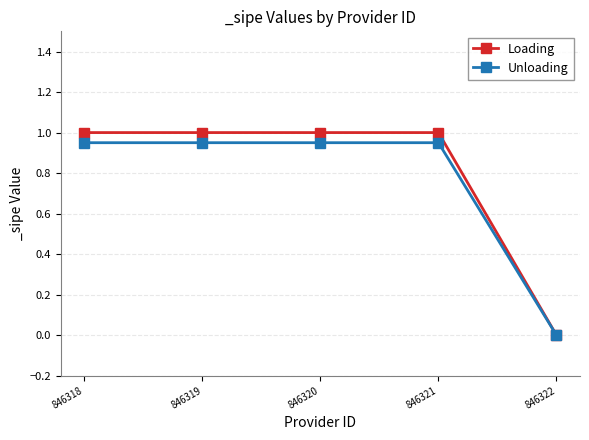

List the series in order of their overall mean, lowest first.

Unloading, Loading